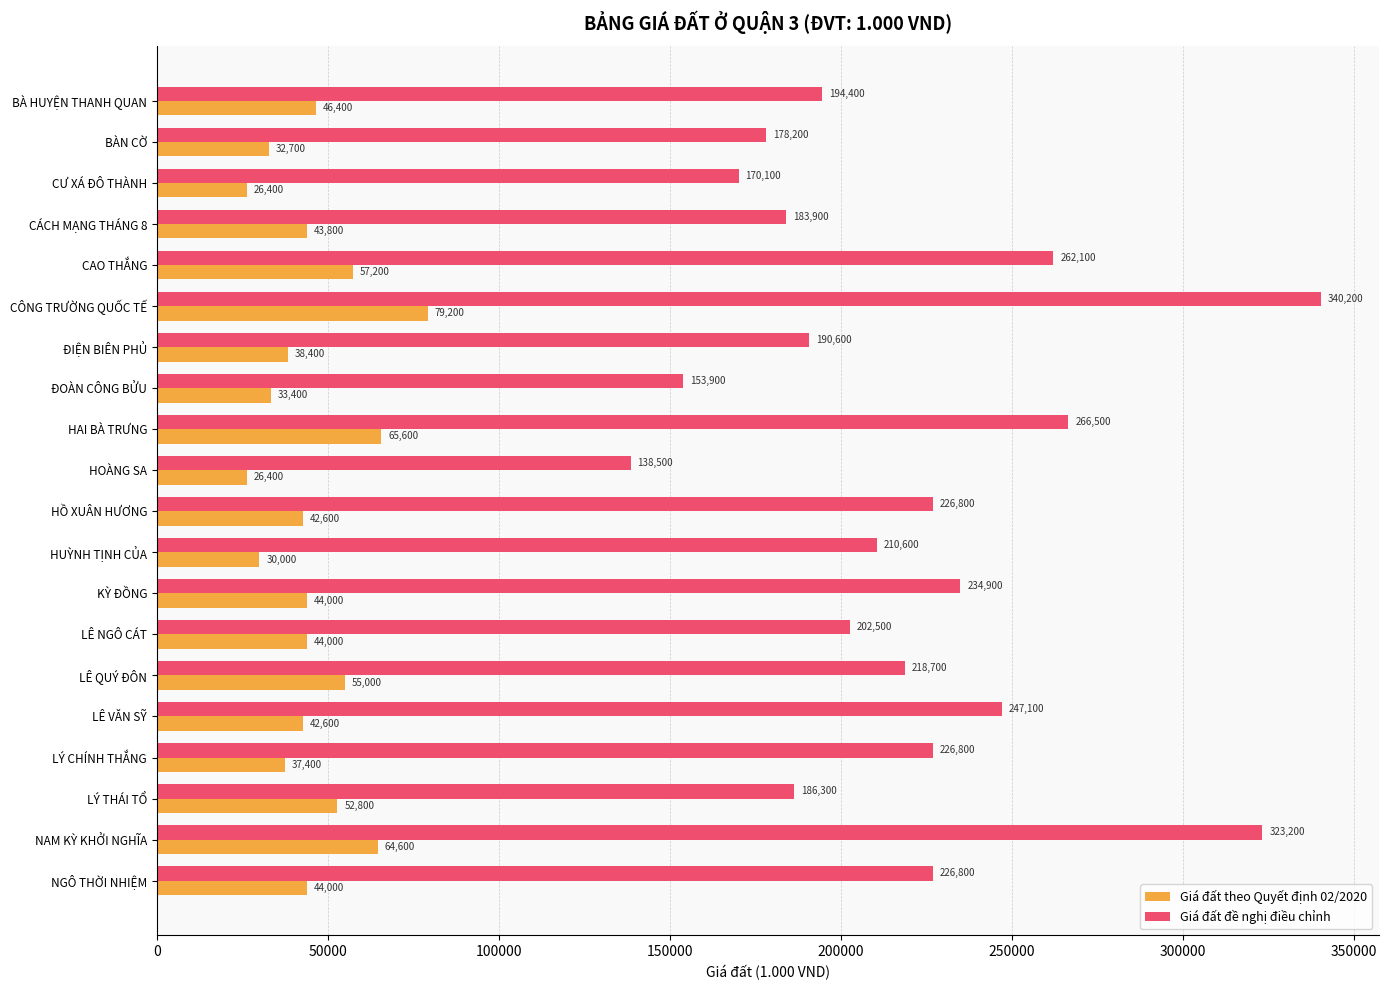

The value of Giá đất theo Quyết định 02/2020 at LÝ CHÍNH THẮNG is 21007. True or false?

False